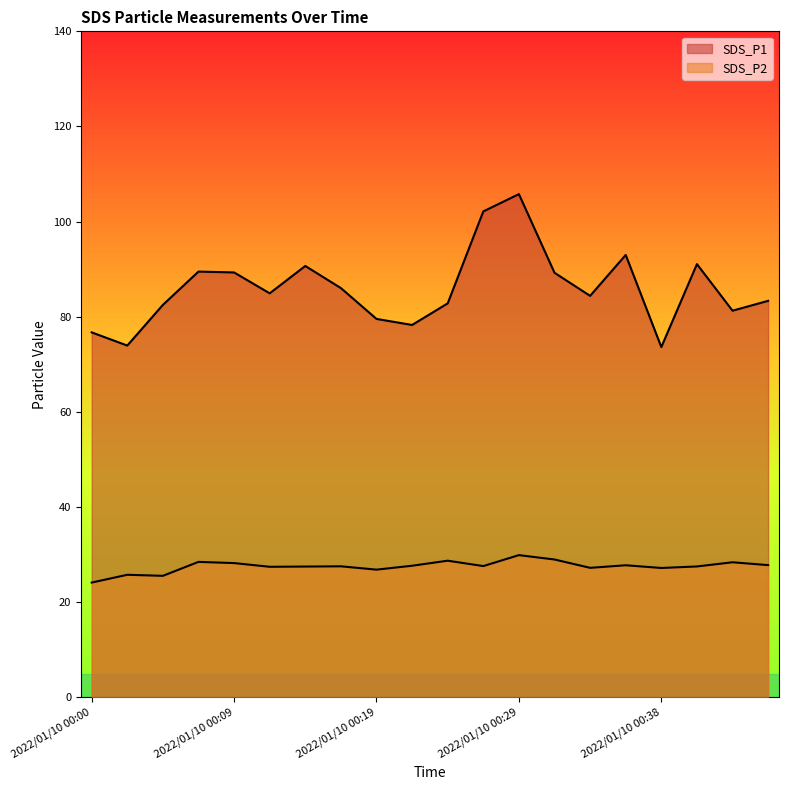

Reading right to left, transcribe all the data shown in this chart.

SDS_P1: 2022/01/10 00:46=83.3	2022/01/10 00:43=81.3	2022/01/10 00:41=91.1	2022/01/10 00:38=73.6	2022/01/10 00:36=93.0	2022/01/10 00:34=84.4	2022/01/10 00:31=89.2	2022/01/10 00:29=105.8	2022/01/10 00:26=102.2	2022/01/10 00:24=82.8	2022/01/10 00:21=78.3	2022/01/10 00:19=79.5	2022/01/10 00:17=86.0	2022/01/10 00:14=90.7	2022/01/10 00:12=84.9	2022/01/10 00:09=89.3	2022/01/10 00:07=89.5	2022/01/10 00:04=82.5	2022/01/10 00:02=74.0	2022/01/10 00:00=76.7
SDS_P2: 2022/01/10 00:46=27.8	2022/01/10 00:43=28.4	2022/01/10 00:41=27.5	2022/01/10 00:38=27.2	2022/01/10 00:36=27.8	2022/01/10 00:34=27.2	2022/01/10 00:31=29.0	2022/01/10 00:29=29.9	2022/01/10 00:26=27.6	2022/01/10 00:24=28.7	2022/01/10 00:21=27.7	2022/01/10 00:19=26.9	2022/01/10 00:17=27.6	2022/01/10 00:14=27.5	2022/01/10 00:12=27.4	2022/01/10 00:09=28.2	2022/01/10 00:07=28.5	2022/01/10 00:04=25.6	2022/01/10 00:02=25.8	2022/01/10 00:00=24.1